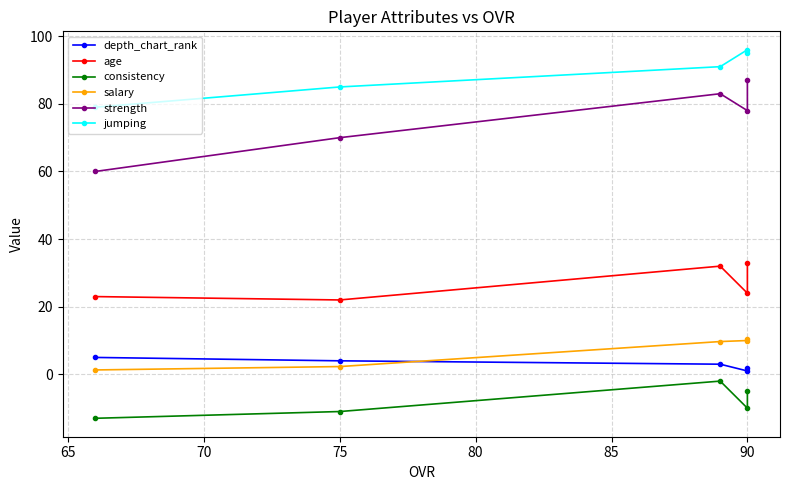

What are all the series names shown in the legend?

depth_chart_rank, age, consistency, salary, strength, jumping